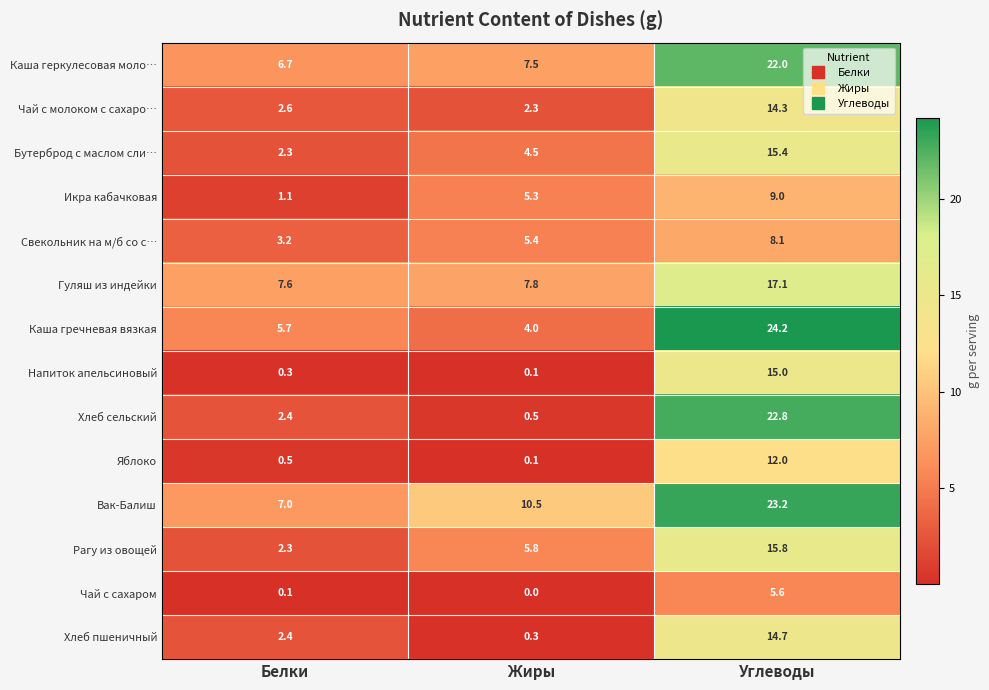

What is the difference between the maximum and second lowest values in the Вак-Балиш series?

12.7